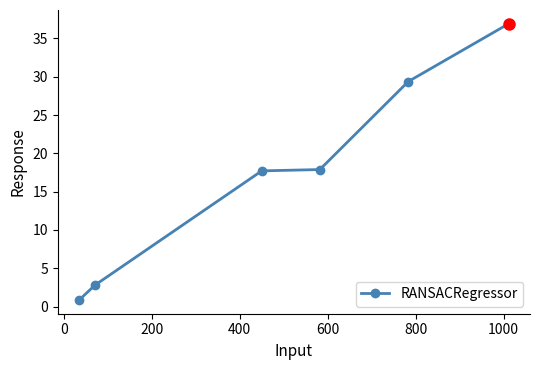

True or false: there are more than 1 points higher than both neighbors.

False